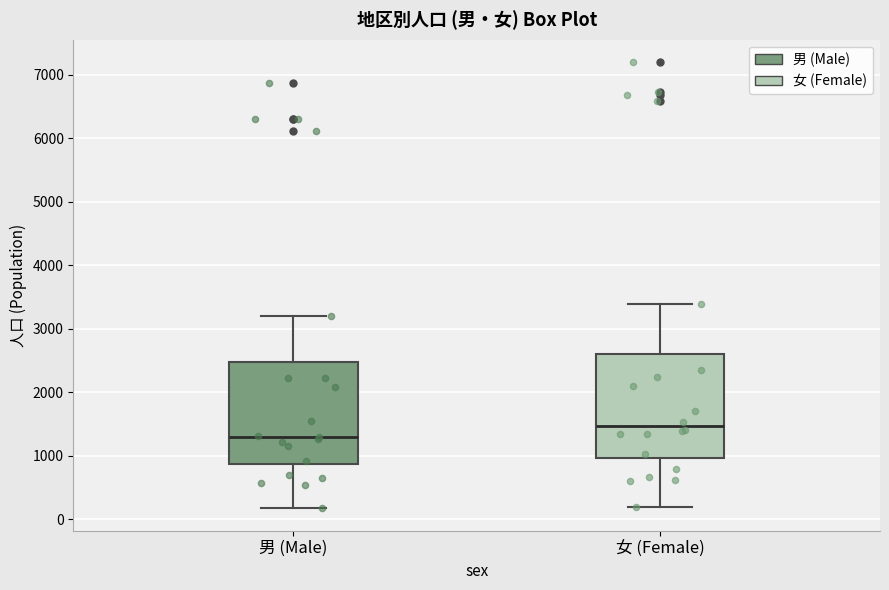

Reading left to right, transcribe this box plot: for each box, give where its median line is, the range the box spans, and where its two whiskers end, as read against the y-axis. The values are not printed on the chart, so give them approximately, as read against the axis.

男 (Male): median 1300, box 900 to 2500, whiskers 200 to 3200
女 (Female): median 1500, box 1000 to 2600, whiskers 200 to 3400